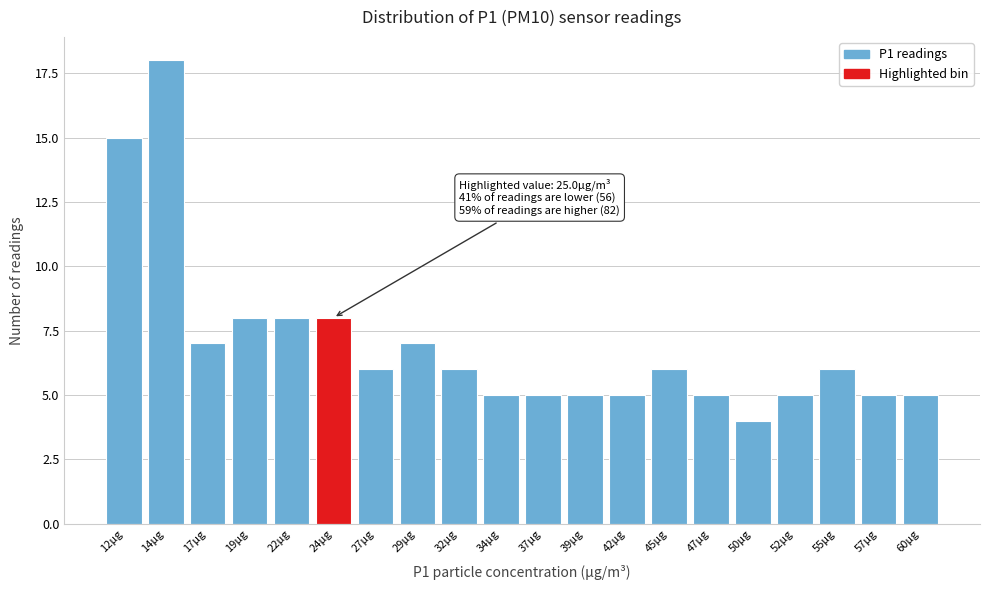

Reading left to right, what are all the values shown in this chart?

15	18	7	8	8	8	6	7	6	5	5	5	5	6	5	4	5	6	5	5